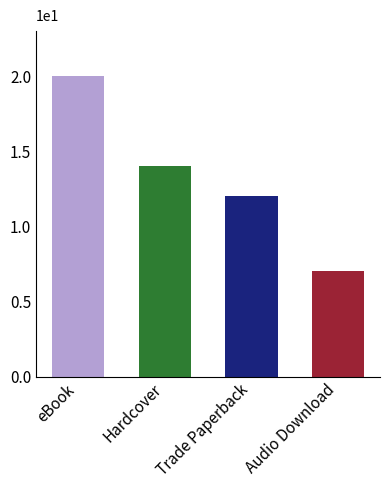

The chart shows a value of 12 at Trade Paperback. True or false?

True